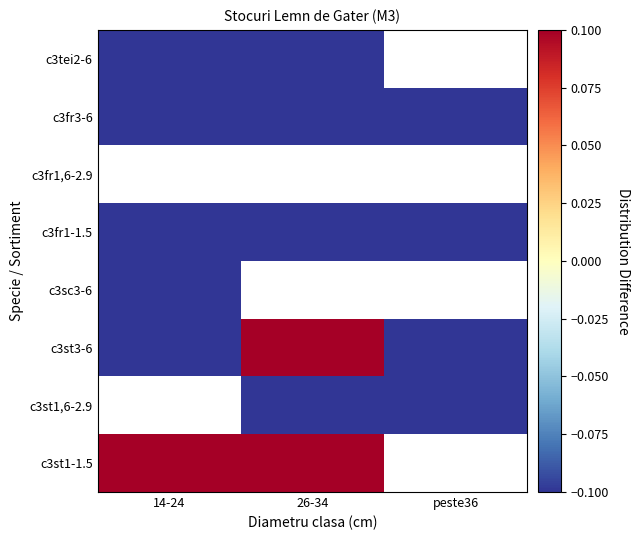

What is the difference between the highest and lowest values at 26-34?

0.2